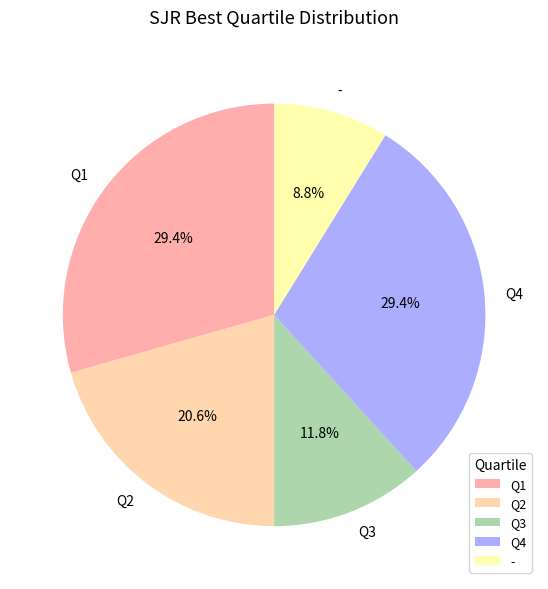

Is Q3 the majority of the pie?

No